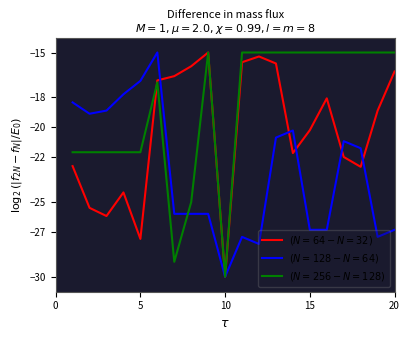

What is the difference between the maximum and second lowest values in the $(N=64-N=32)$ series?

12.5